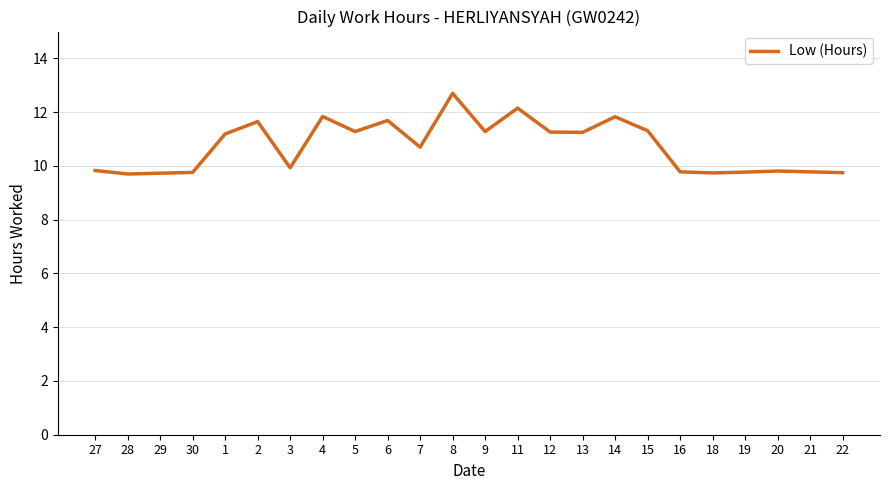

What is the difference between the second highest and second lowest values?

2.4